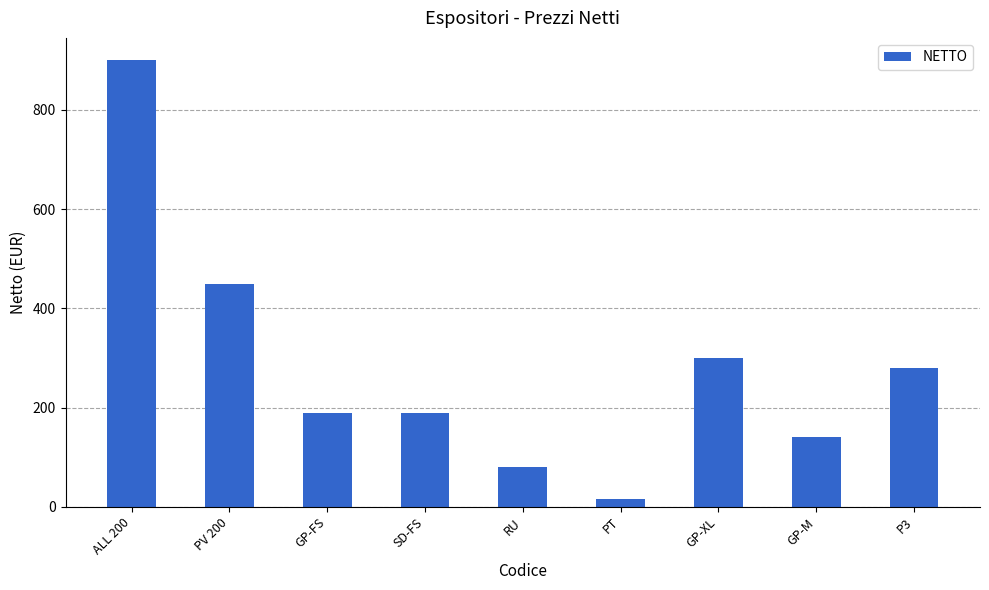

Approximately how many times larger is the value at GP-XL compared to GP-FS?

1.6